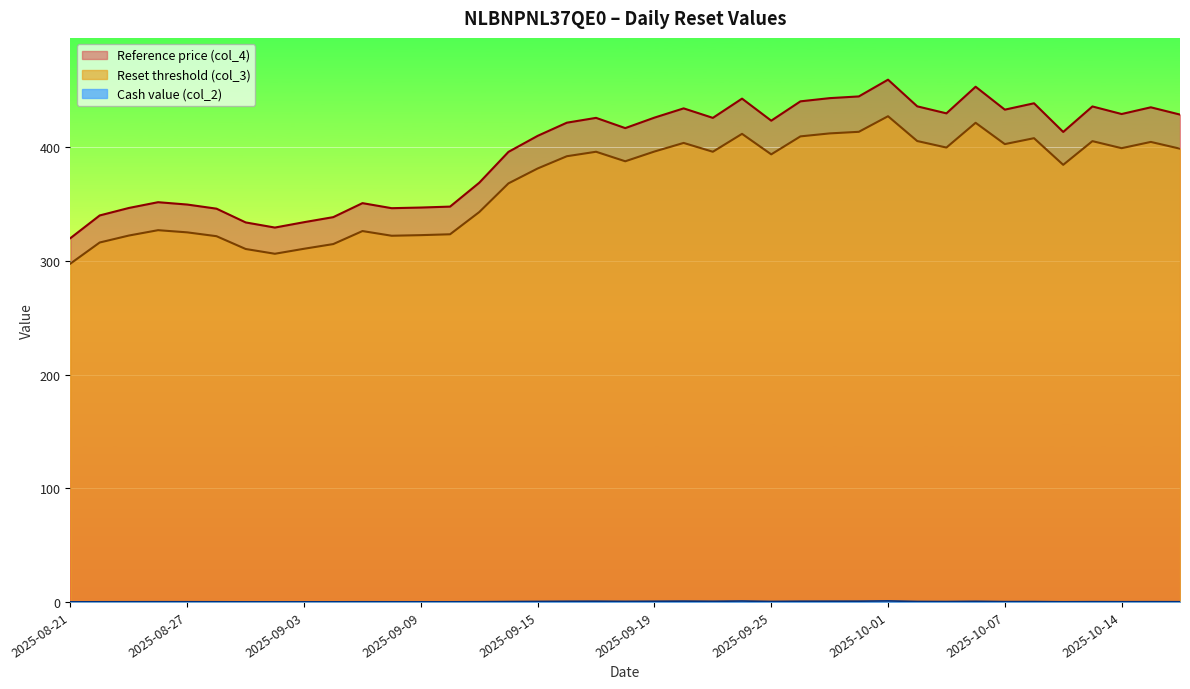

What is the spread (max minus min) of values at 2025-08-28?

345.9